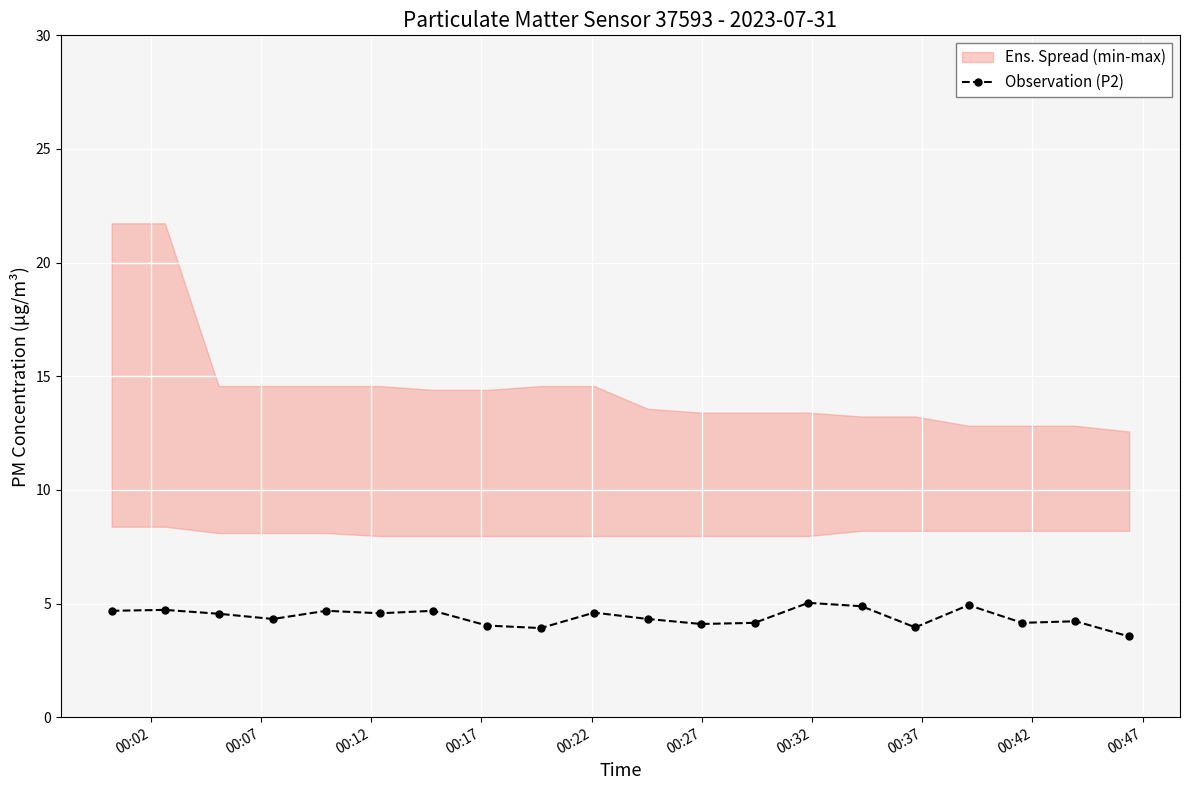

Reading right to left, list all the values displayed in this chart.

3.5	4.2	4.2	4.9	4.0	4.9	5.0	4.2	4.1	4.3	4.6	3.9	4.0	4.7	4.6	4.7	4.3	4.5	4.7	4.7